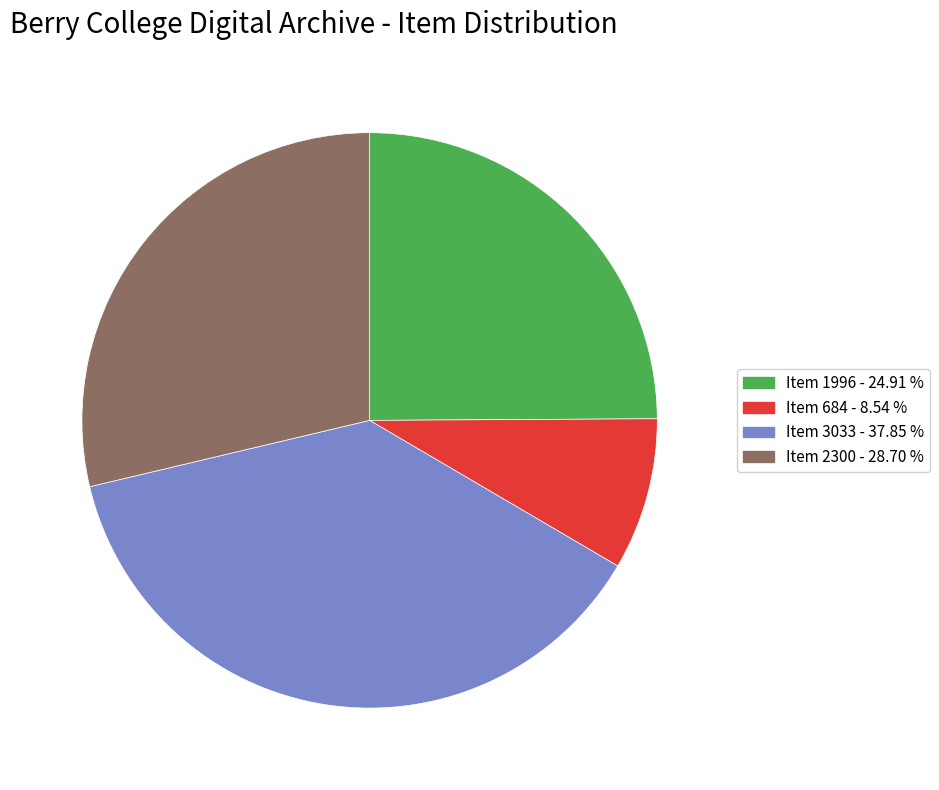

Which slice is the smallest?

Item 684